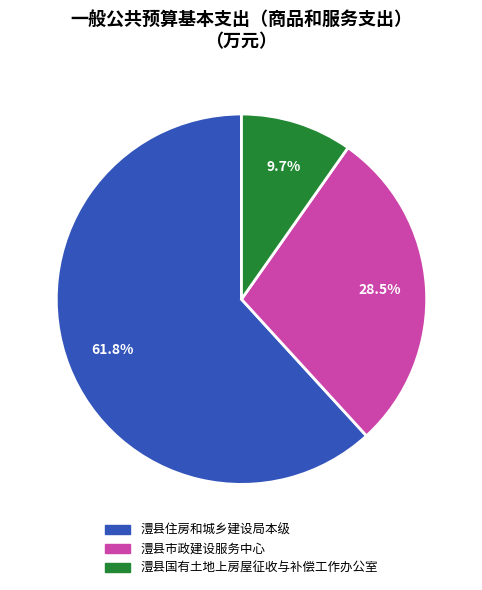

Approximately how many times larger is the value at 澧县市政建设服务中心 compared to 澧县住房和城乡建设局本级?

0.5